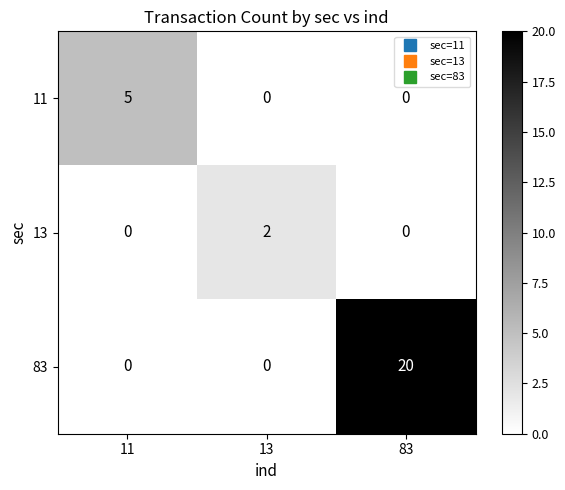

What is the sum of all 83 values?

20